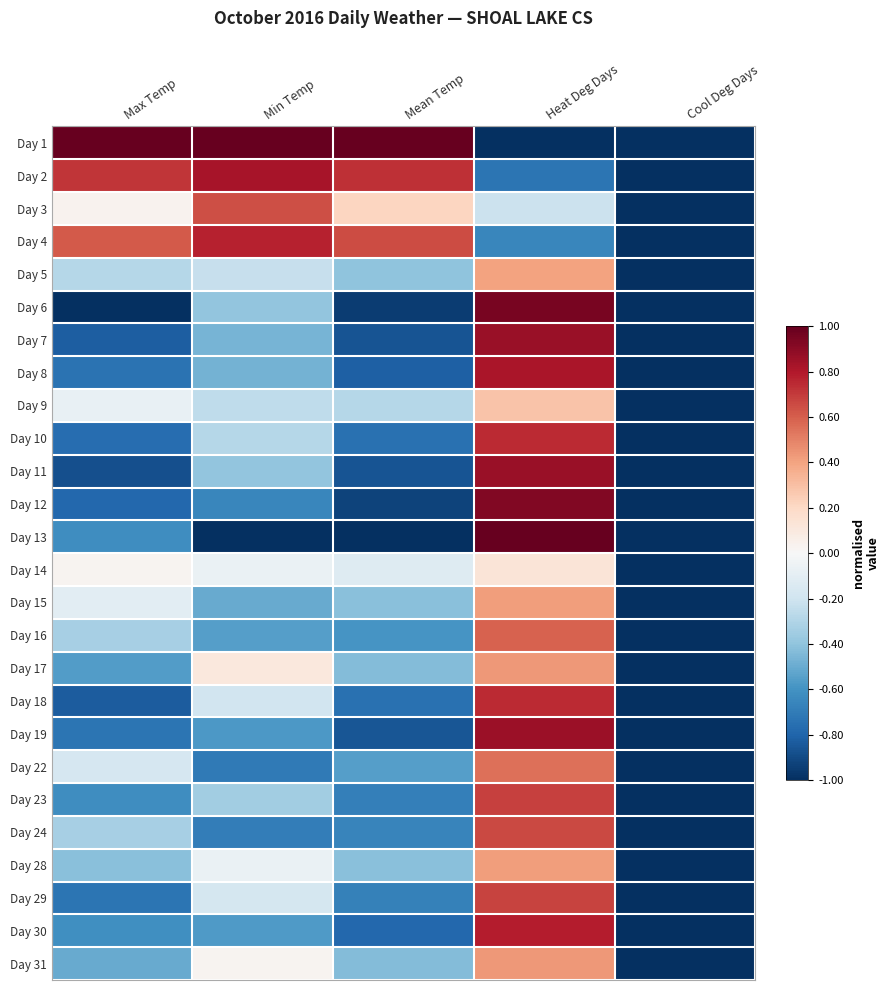

Reading left to right, extract all data points from this chart.

Day 1: Max Temp=1.0	Min Temp=1.0	Mean Temp=1.0	Heat Deg Days=-1.0	Cool Deg Days=-1.0
Day 2: Max Temp=0.7	Min Temp=0.8	Mean Temp=0.7	Heat Deg Days=-0.7	Cool Deg Days=-1.0
Day 3: Max Temp=0.0	Min Temp=0.6	Mean Temp=0.2	Heat Deg Days=-0.2	Cool Deg Days=-1.0
Day 4: Max Temp=0.6	Min Temp=0.8	Mean Temp=0.6	Heat Deg Days=-0.6	Cool Deg Days=-1.0
Day 5: Max Temp=-0.3	Min Temp=-0.2	Mean Temp=-0.4	Heat Deg Days=0.4	Cool Deg Days=-1.0
Day 6: Max Temp=-1.0	Min Temp=-0.4	Mean Temp=-1.0	Heat Deg Days=1.0	Cool Deg Days=-1.0
Day 7: Max Temp=-0.8	Min Temp=-0.5	Mean Temp=-0.9	Heat Deg Days=0.9	Cool Deg Days=-1.0
Day 8: Max Temp=-0.7	Min Temp=-0.5	Mean Temp=-0.8	Heat Deg Days=0.8	Cool Deg Days=-1.0
Day 9: Max Temp=-0.1	Min Temp=-0.3	Mean Temp=-0.3	Heat Deg Days=0.3	Cool Deg Days=-1.0
Day 10: Max Temp=-0.8	Min Temp=-0.3	Mean Temp=-0.7	Heat Deg Days=0.7	Cool Deg Days=-1.0
Day 11: Max Temp=-0.9	Min Temp=-0.4	Mean Temp=-0.9	Heat Deg Days=0.9	Cool Deg Days=-1.0
Day 12: Max Temp=-0.8	Min Temp=-0.7	Mean Temp=-0.9	Heat Deg Days=0.9	Cool Deg Days=-1.0
Day 13: Max Temp=-0.6	Min Temp=-1.0	Mean Temp=-1.0	Heat Deg Days=1.0	Cool Deg Days=-1.0
Day 14: Max Temp=0.0	Min Temp=-0.1	Mean Temp=-0.1	Heat Deg Days=0.1	Cool Deg Days=-1.0
Day 15: Max Temp=-0.1	Min Temp=-0.5	Mean Temp=-0.4	Heat Deg Days=0.4	Cool Deg Days=-1.0
Day 16: Max Temp=-0.3	Min Temp=-0.6	Mean Temp=-0.6	Heat Deg Days=0.6	Cool Deg Days=-1.0
Day 17: Max Temp=-0.6	Min Temp=0.1	Mean Temp=-0.4	Heat Deg Days=0.4	Cool Deg Days=-1.0
Day 18: Max Temp=-0.8	Min Temp=-0.2	Mean Temp=-0.7	Heat Deg Days=0.7	Cool Deg Days=-1.0
Day 19: Max Temp=-0.7	Min Temp=-0.6	Mean Temp=-0.9	Heat Deg Days=0.9	Cool Deg Days=-1.0
Day 22: Max Temp=-0.2	Min Temp=-0.7	Mean Temp=-0.6	Heat Deg Days=0.6	Cool Deg Days=-1.0
Day 23: Max Temp=-0.6	Min Temp=-0.3	Mean Temp=-0.7	Heat Deg Days=0.7	Cool Deg Days=-1.0
Day 24: Max Temp=-0.3	Min Temp=-0.7	Mean Temp=-0.7	Heat Deg Days=0.7	Cool Deg Days=-1.0
Day 28: Max Temp=-0.4	Min Temp=-0.1	Mean Temp=-0.4	Heat Deg Days=0.4	Cool Deg Days=-1.0
Day 29: Max Temp=-0.7	Min Temp=-0.2	Mean Temp=-0.7	Heat Deg Days=0.7	Cool Deg Days=-1.0
Day 30: Max Temp=-0.6	Min Temp=-0.6	Mean Temp=-0.8	Heat Deg Days=0.8	Cool Deg Days=-1.0
Day 31: Max Temp=-0.5	Min Temp=0.0	Mean Temp=-0.4	Heat Deg Days=0.4	Cool Deg Days=-1.0